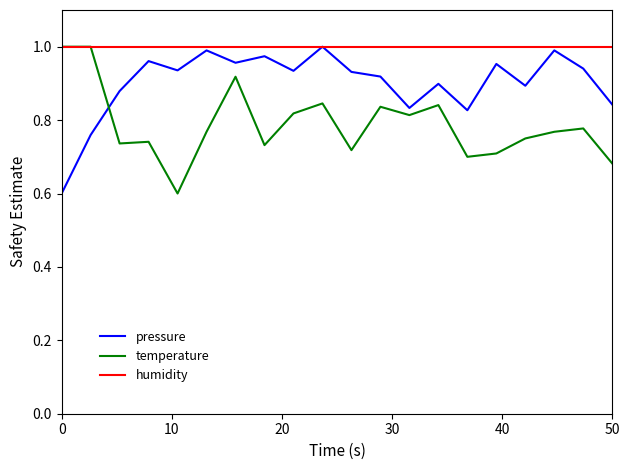

What is the difference between the maximum and second lowest values in the pressure series?

0.2